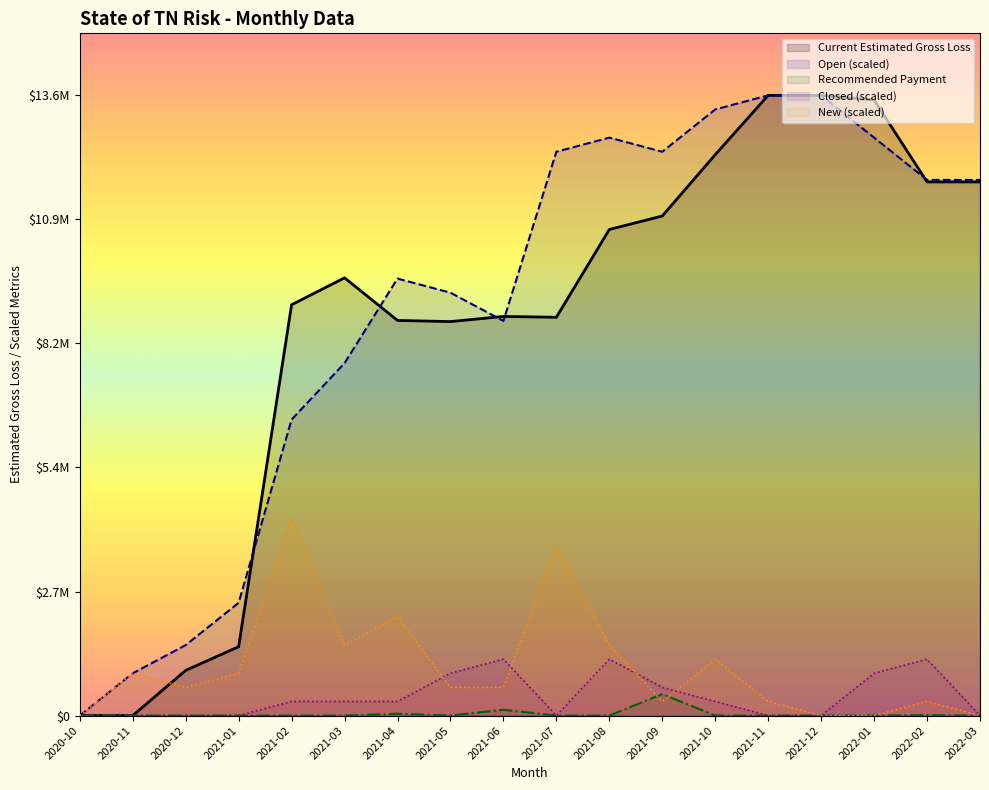

Rank the series by their maximum value, from highest to lowest.

Current Estimated Gross Loss, Open, New, Closed, Recommended Payment